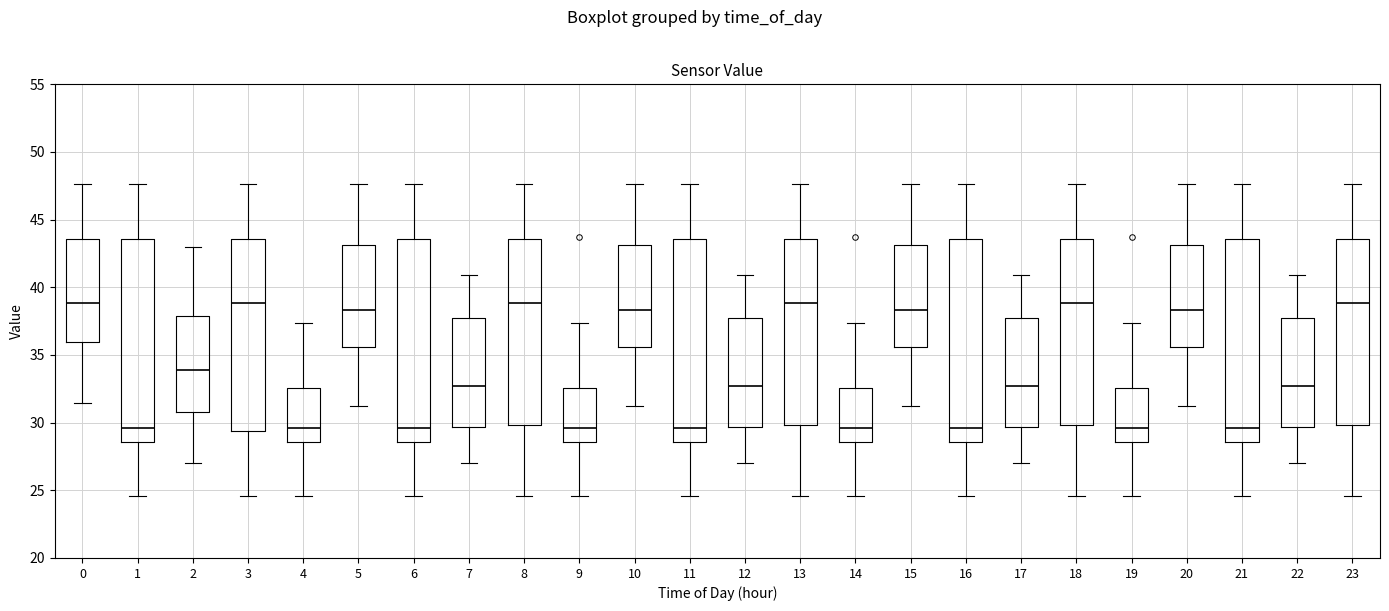

Reading left to right, transcribe this box plot: for each box, give where its median line is, the range the box spans, and where its two whiskers end, as read against the y-axis. The values are not printed on the chart, so give them approximately, as read against the axis.

0: median 39.0, box 36.0 to 43.5, whiskers 31.5 to 47.5
1: median 29.5, box 28.5 to 43.5, whiskers 24.5 to 47.5
2: median 34.0, box 31.0 to 38.0, whiskers 27.0 to 43.0
3: median 39.0, box 29.5 to 43.5, whiskers 24.5 to 47.5
4: median 29.5, box 28.5 to 32.5, whiskers 24.5 to 37.5
5: median 38.5, box 35.5 to 43.0, whiskers 31.0 to 47.5
6: median 29.5, box 28.5 to 43.5, whiskers 24.5 to 47.5
7: median 32.5, box 29.5 to 38.0, whiskers 27.0 to 41.0
8: median 39.0, box 30.0 to 43.5, whiskers 24.5 to 47.5
9: median 29.5, box 28.5 to 32.5, whiskers 24.5 to 37.5
10: median 38.5, box 35.5 to 43.0, whiskers 31.0 to 47.5
11: median 29.5, box 28.5 to 43.5, whiskers 24.5 to 47.5
12: median 32.5, box 29.5 to 38.0, whiskers 27.0 to 41.0
13: median 39.0, box 30.0 to 43.5, whiskers 24.5 to 47.5
14: median 29.5, box 28.5 to 32.5, whiskers 24.5 to 37.5
15: median 38.5, box 35.5 to 43.0, whiskers 31.0 to 47.5
16: median 29.5, box 28.5 to 43.5, whiskers 24.5 to 47.5
17: median 32.5, box 29.5 to 38.0, whiskers 27.0 to 41.0
18: median 39.0, box 30.0 to 43.5, whiskers 24.5 to 47.5
19: median 29.5, box 28.5 to 32.5, whiskers 24.5 to 37.5
20: median 38.5, box 35.5 to 43.0, whiskers 31.0 to 47.5
21: median 29.5, box 28.5 to 43.5, whiskers 24.5 to 47.5
22: median 32.5, box 29.5 to 38.0, whiskers 27.0 to 41.0
23: median 39.0, box 30.0 to 43.5, whiskers 24.5 to 47.5